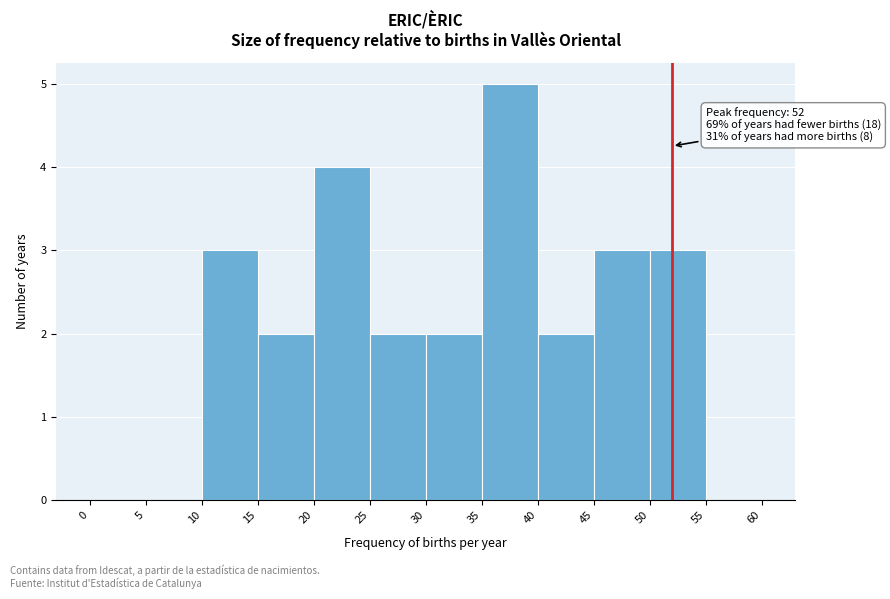

Over which range of the x-axis is the bar tallest?

35 to 40